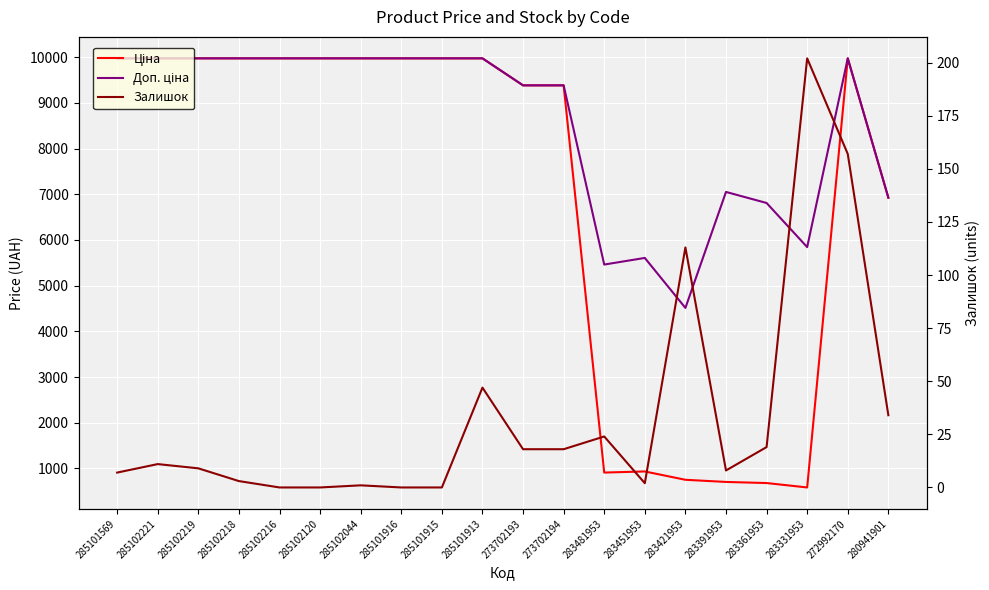

What are all the series names shown in the legend?

Ціна, Доп. ціна, Залишок